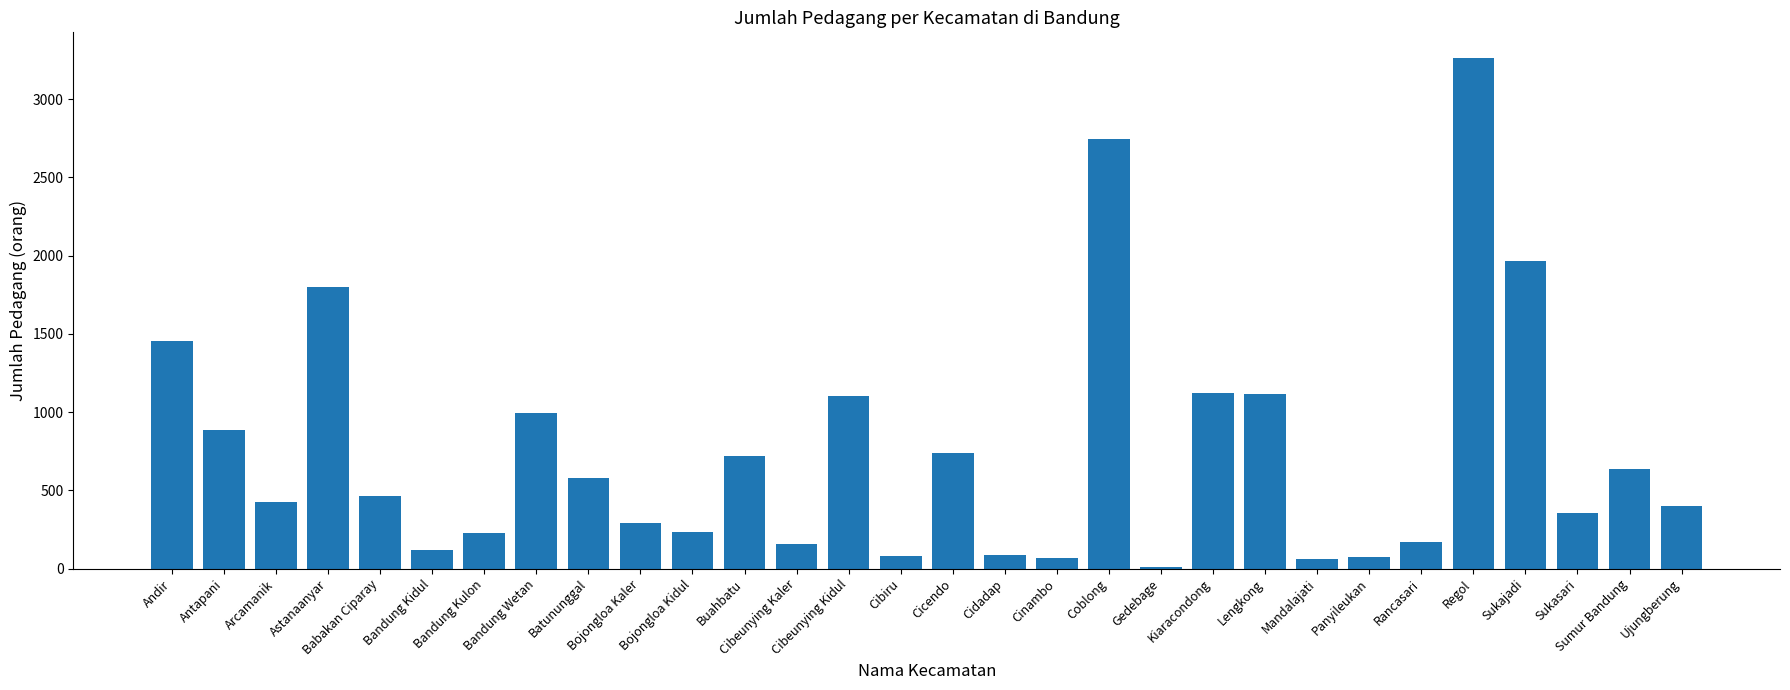

Between Gedebage and Cinambo, which is larger?

Cinambo